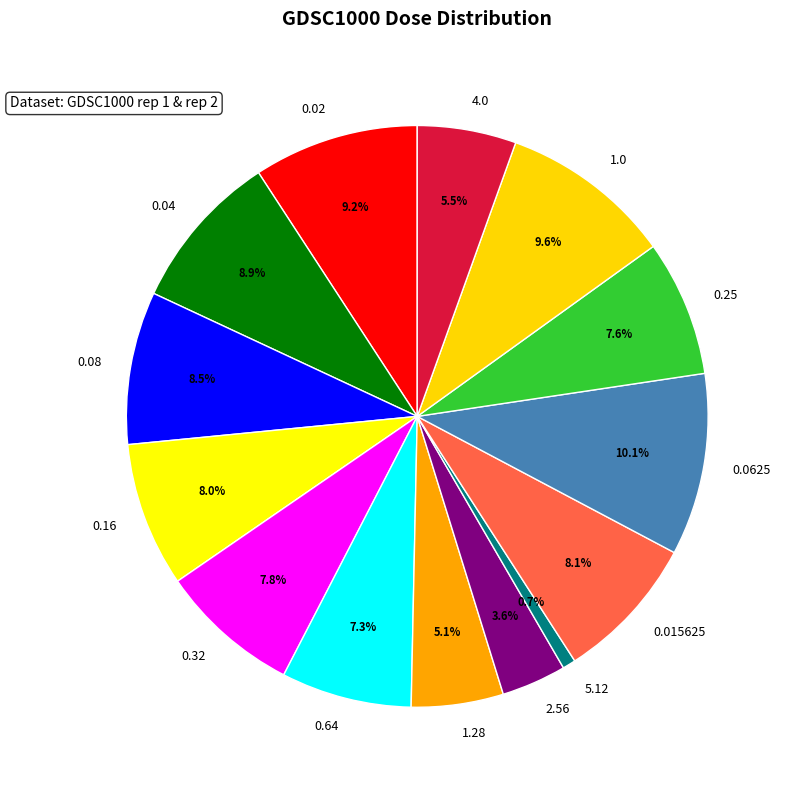

Is there any slice that represents more than half of the pie?

No